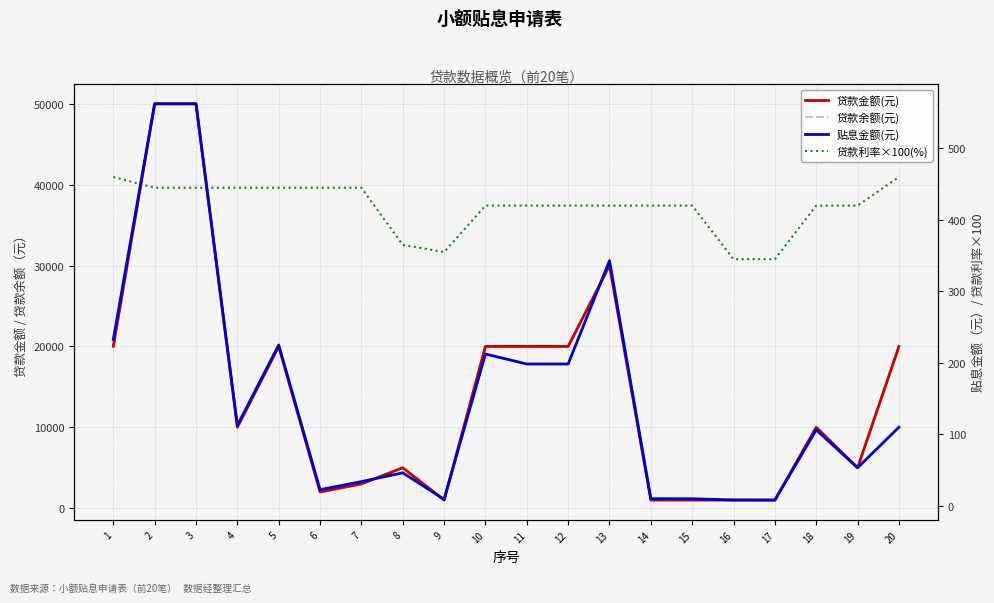

Reading left to right, what are all the values shown in this chart?

贷款金额(元): 20000.0	50000.0	50000.0	10000.0	20000.0	2000.0	3000.0	5000.0	1000.0	20000.0	20000.0	20000.0	30000.0	1000.0	1000.0	1000.0	1000.0	10000.0	5000.0	20000.0
贷款余额(元): 20000.0	50000.0	50000.0	10000.0	20000.0	2000.0	3000.0	5000.0	1000.0	20000.0	20000.0	20000.0	30000.0	1000.0	1000.0	1000.0	1000.0	10000.0	5000.0	20000.0
贴息金额(元): 232.6	562.4	562.4	112.5	225.0	22.5	33.8	46.1	9.0	212.3	198.3	198.3	343.0	9.9	9.8	8.1	8.0	106.2	53.1	109.9
贷款利率×100(%): 460.0	445.0	445.0	445.0	445.0	445.0	445.0	365.0	355.0	420.0	420.0	420.0	420.0	420.0	420.0	345.0	345.0	420.0	420.0	460.0